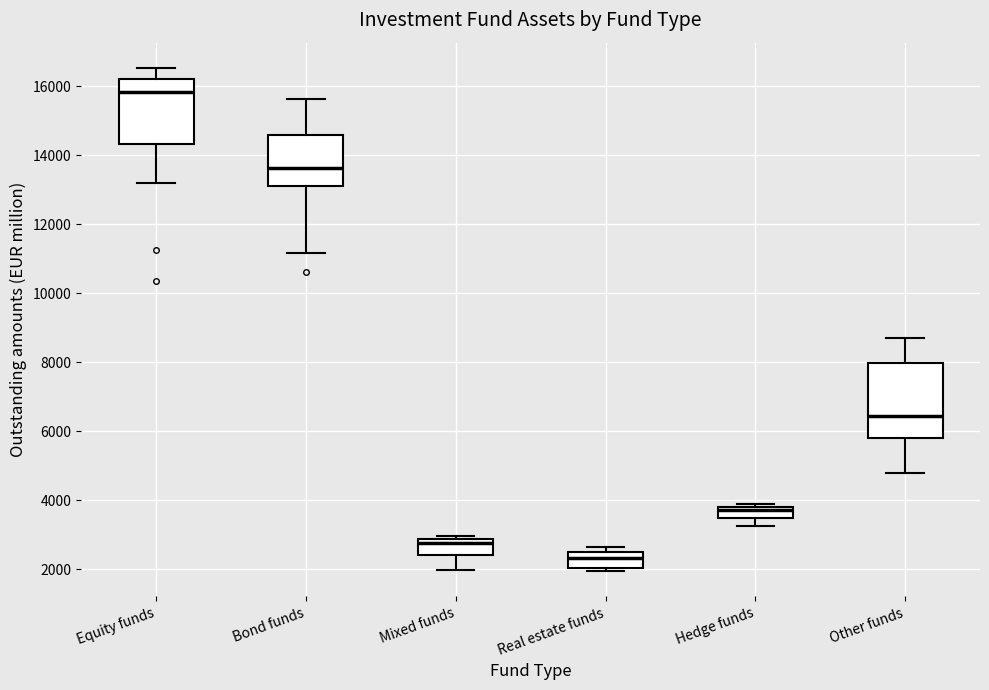

Reading left to right, transcribe this box plot: for each box, give where its median line is, the range the box spans, and where its two whiskers end, as read against the y-axis. The values are not printed on the chart, so give them approximately, as read against the axis.

Equity funds: median 15800, box 14400 to 16200, whiskers 13200 to 16600
Bond funds: median 13600, box 13200 to 14600, whiskers 11200 to 15600
Mixed funds: median 2800 (just below the box's upper edge), box 2400 to 2800, whiskers 2000 to 3000
Real estate funds: median 2400, box 2000 to 2600, whiskers 2000 (just below the box's lower edge) to 2600 (just above the box's upper edge)
Hedge funds: median 3800 (just below the box's upper edge), box 3600 to 3800, whiskers 3200 to 4000
Other funds: median 6400, box 5800 to 8000, whiskers 4800 to 8800